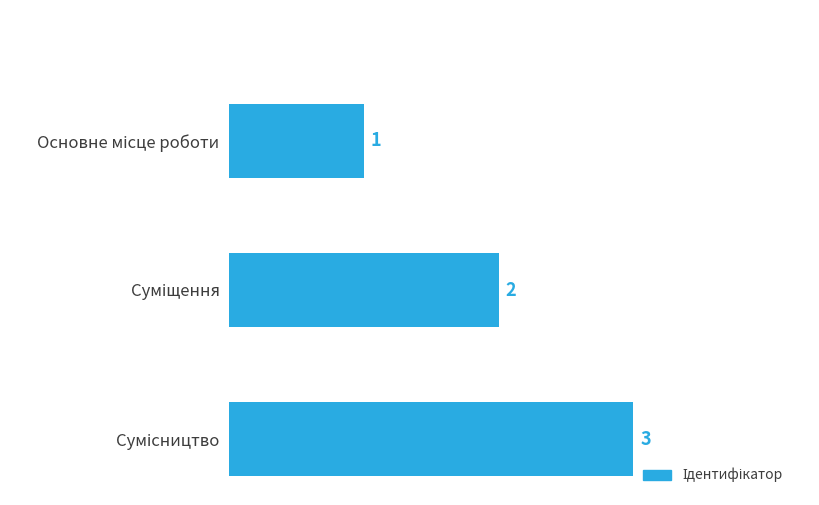

What is the value of the 1st bar from the top?

1